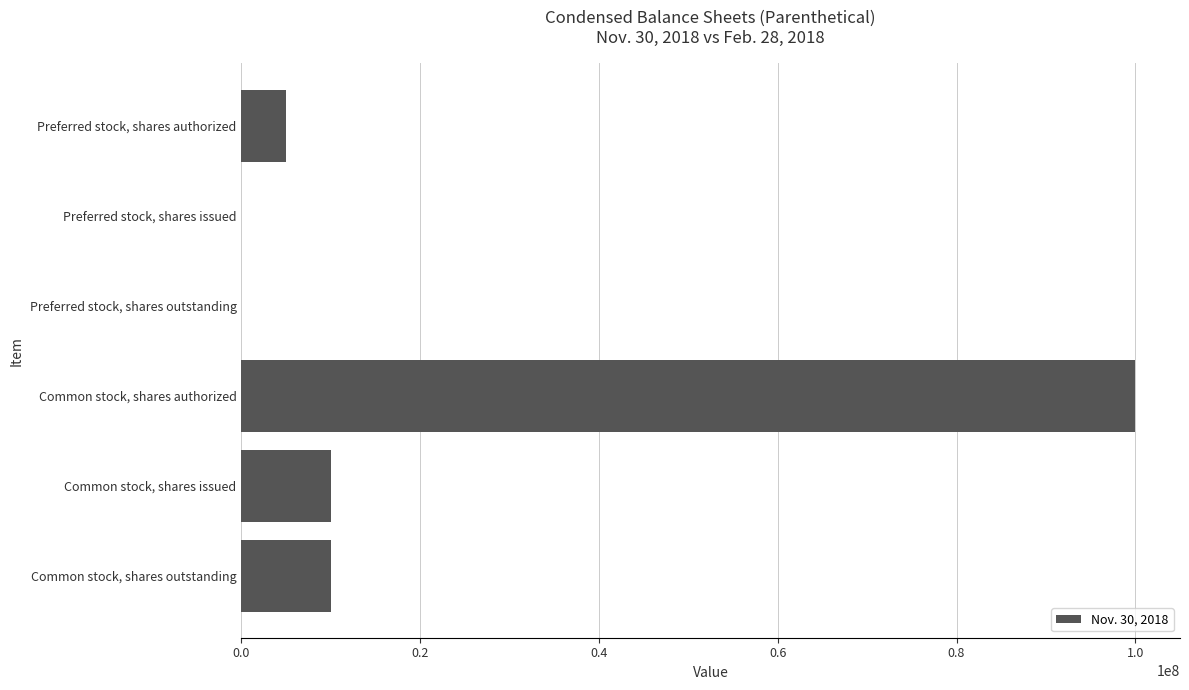

What is the sum of the values at Common stock, shares issued and Common stock, shares outstanding?

20000000